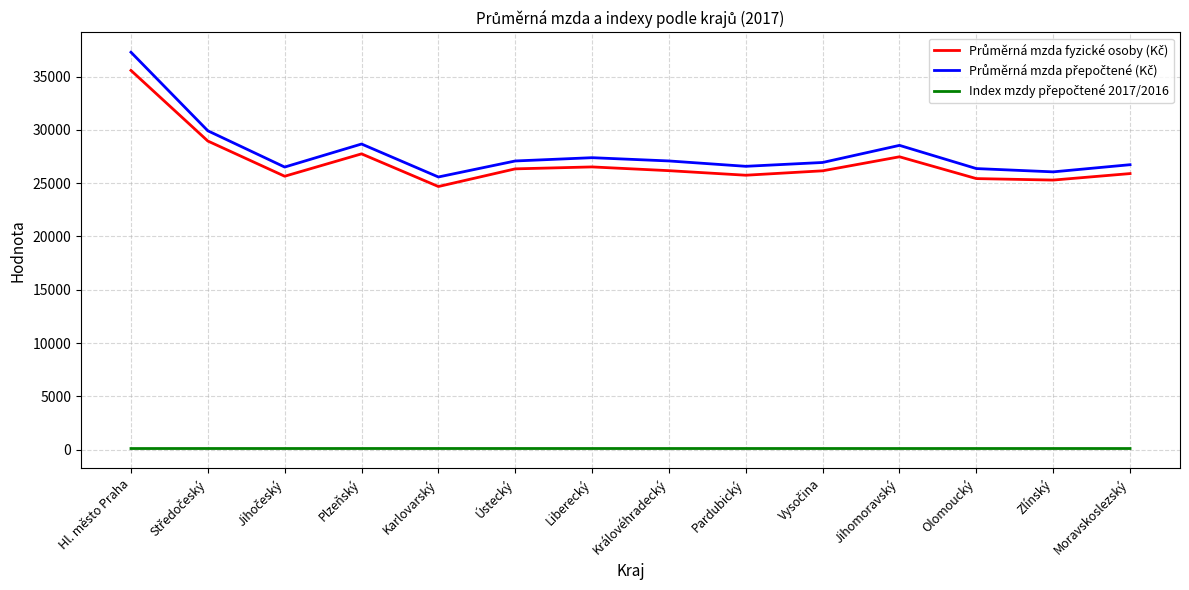

At which category does the chart reach its peak across all series?

Hl. město Praha